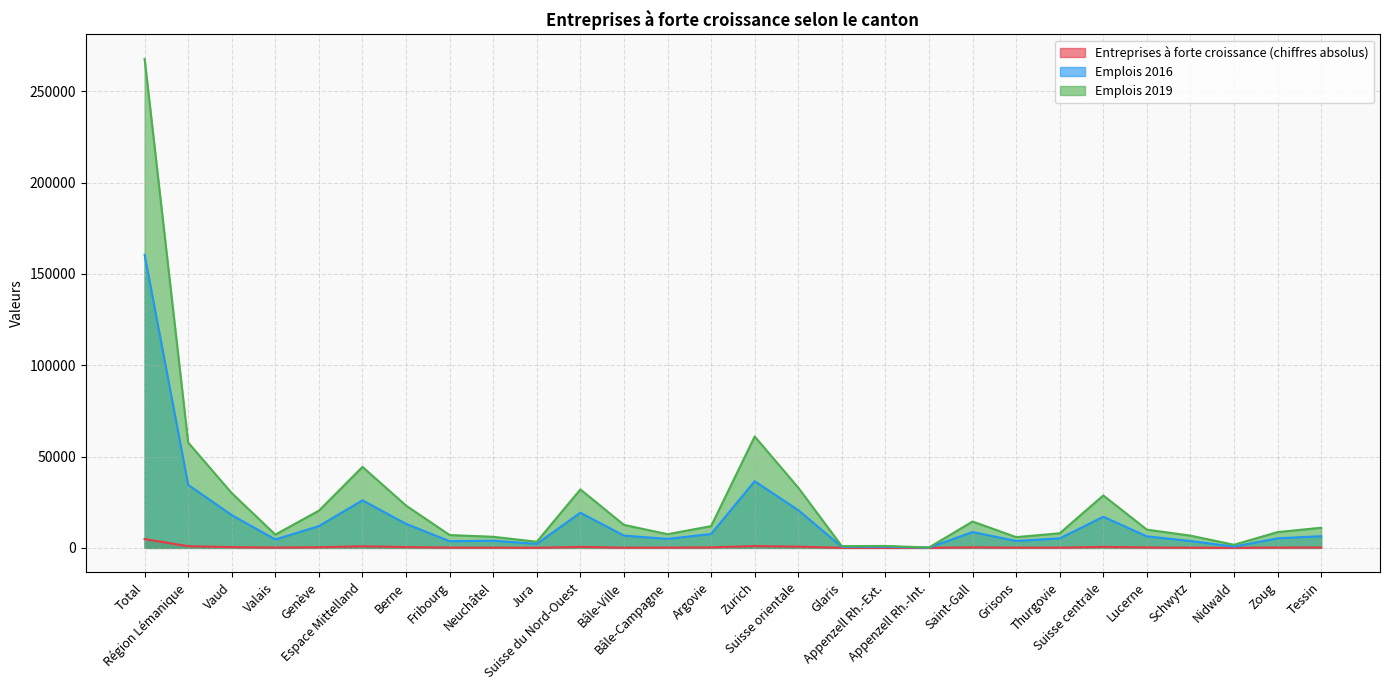

List the labels in order of Emplois 2016 value, smallest first.

Appenzell Rh.-Int., Glaris, Appenzell Rh.-Ext., Nidwald, Jura, Fribourg, Schwytz, Grisons, Neuchâtel, Valais, Bâle-Campagne, Thurgovie, Zoug, Lucerne, Tessin, Bâle-Ville, Argovie, Saint-Gall, Genève, Berne, Suisse centrale, Vaud, Suisse du Nord-Ouest, Suisse orientale, Espace Mittelland, Région Lémanique, Zurich, Total